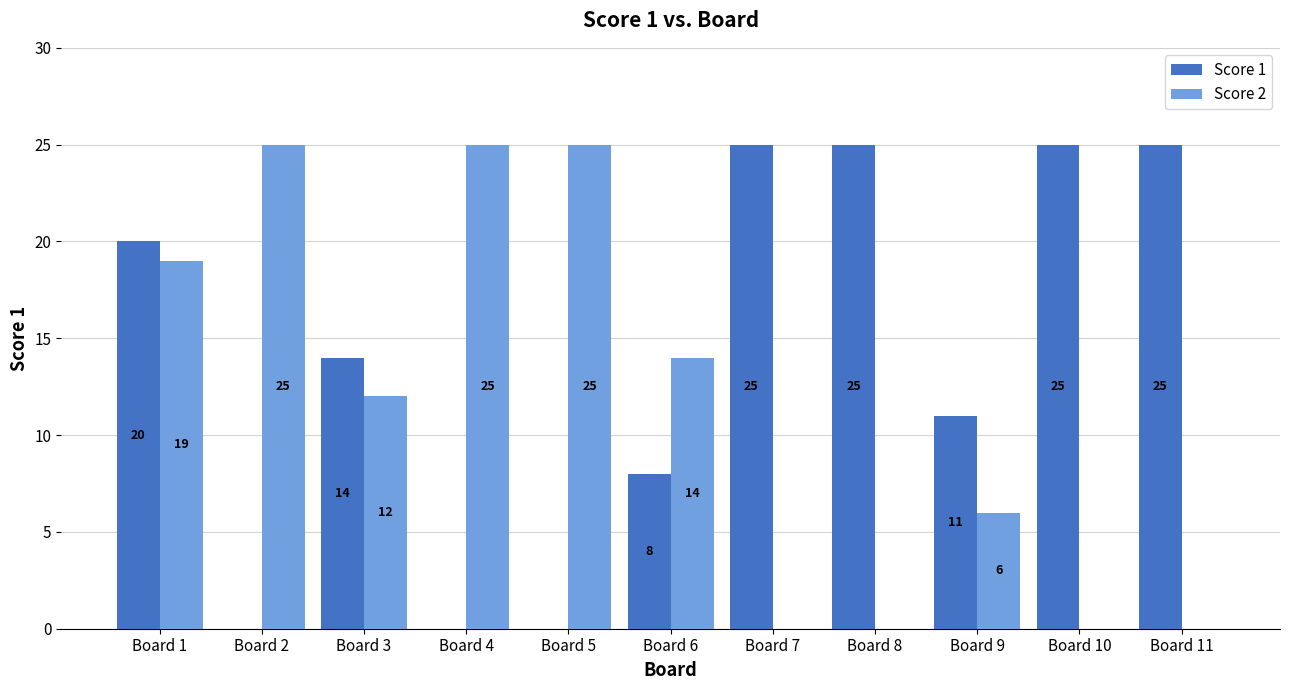

True or false: Score 2 has a value of 9 at Board 9.

False